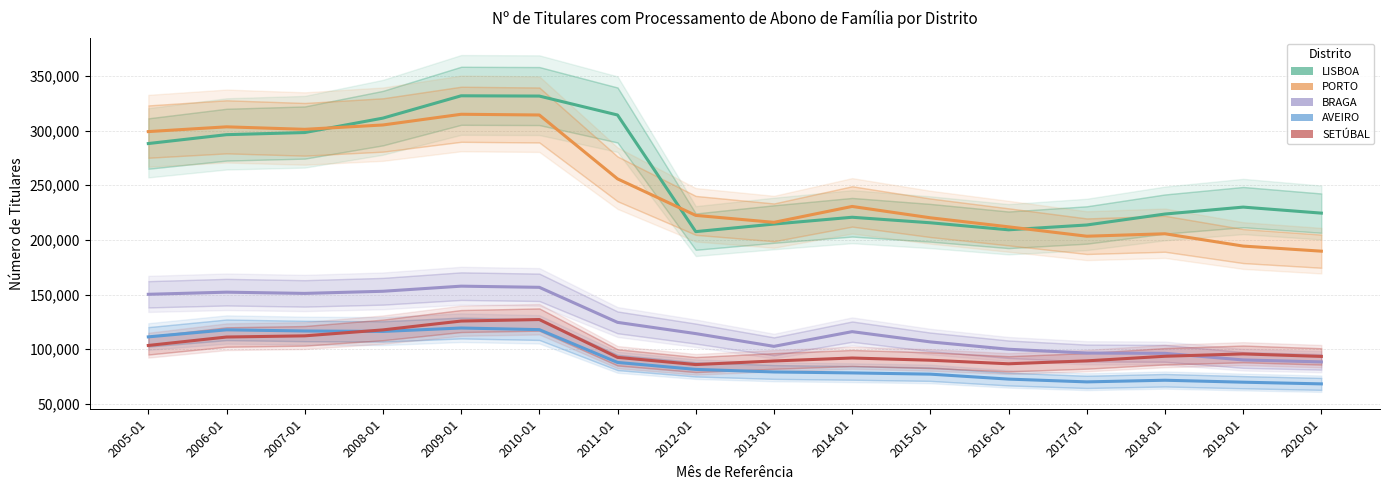

What is the difference between the highest and lowest values at 2015-01?

143139